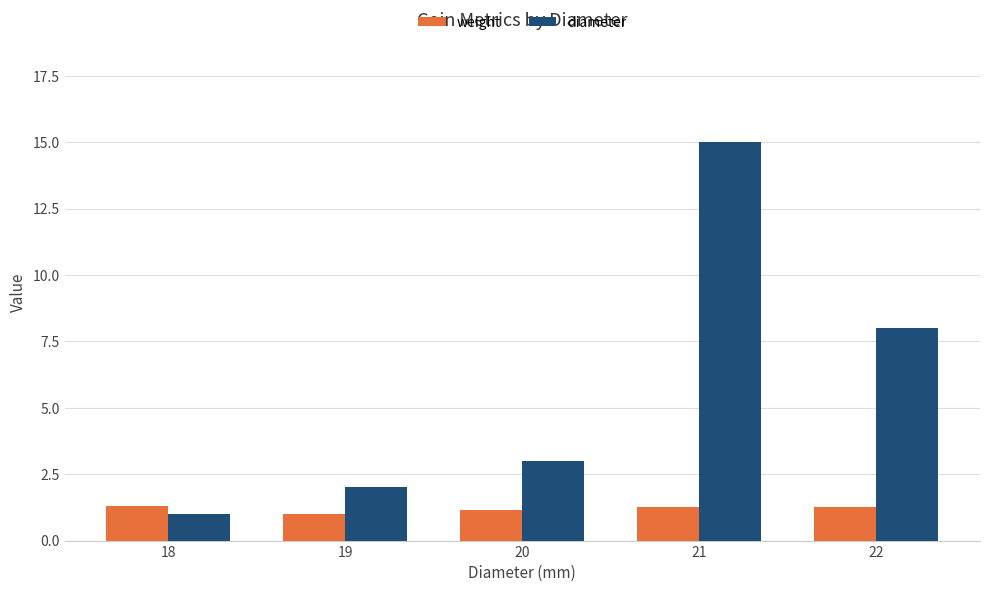

What is the sum of all weight values?

6.0